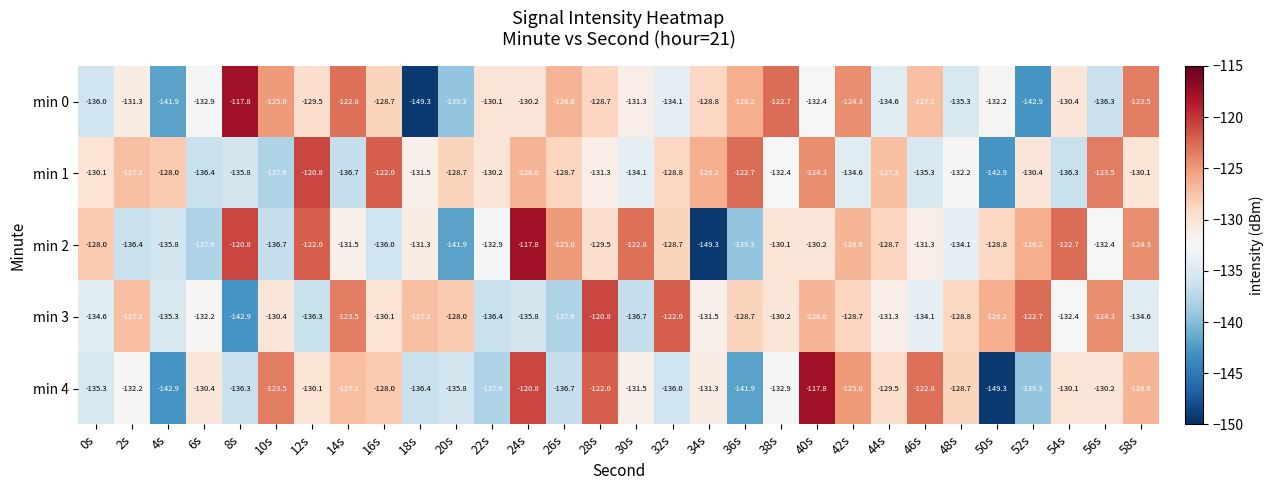

What is the difference between the highest and lowest values at 40s?

14.6